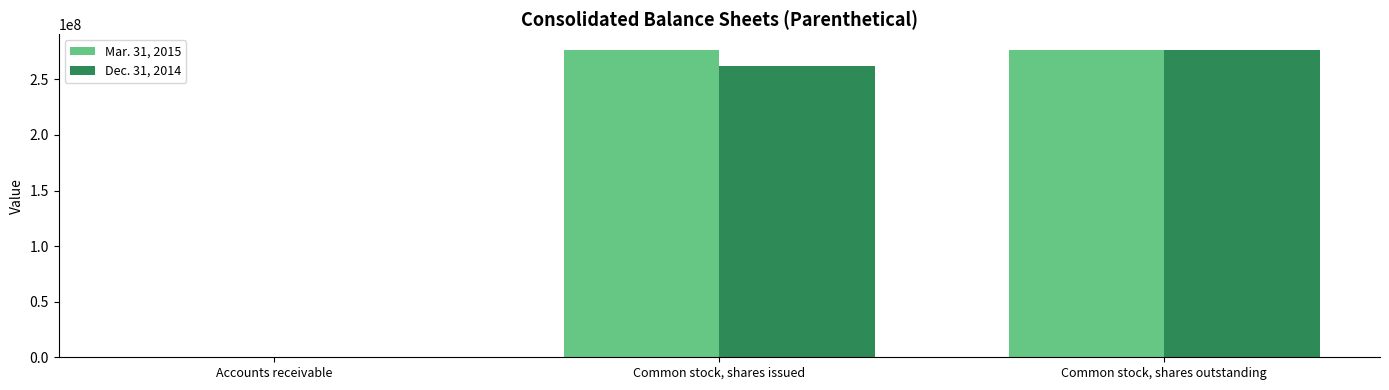

How many series are shown in this chart?

2